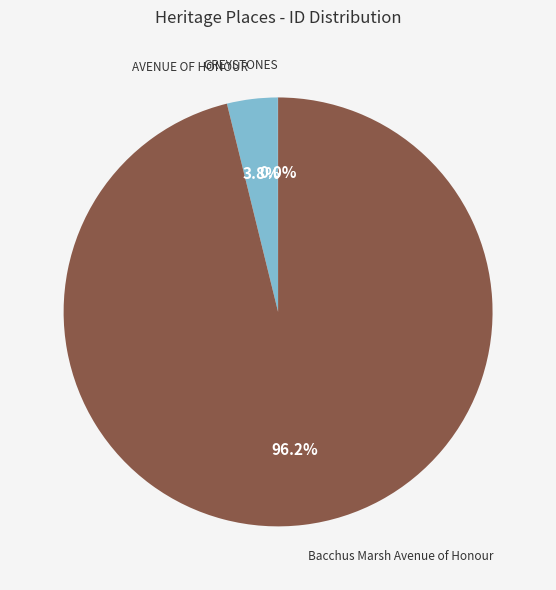

To the nearest percent, what is the average slice percentage?

33%